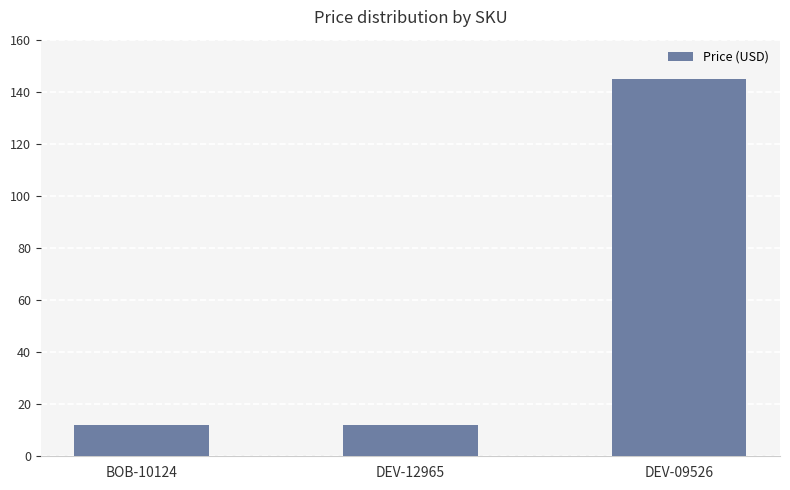

What is the sum of the values at DEV-12965 and DEV-09526?

156.9